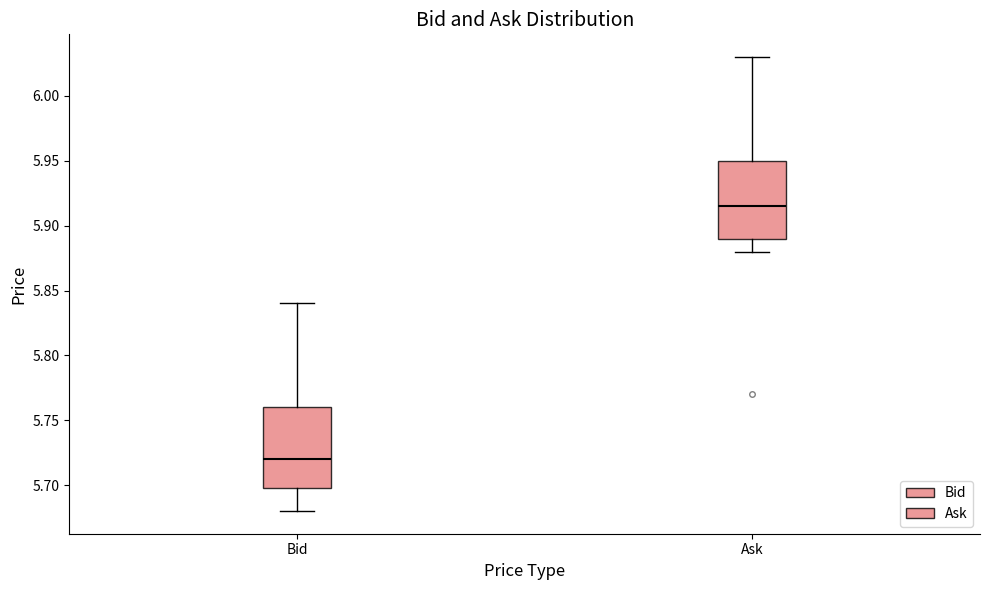

Which box has the highest median line?

Ask